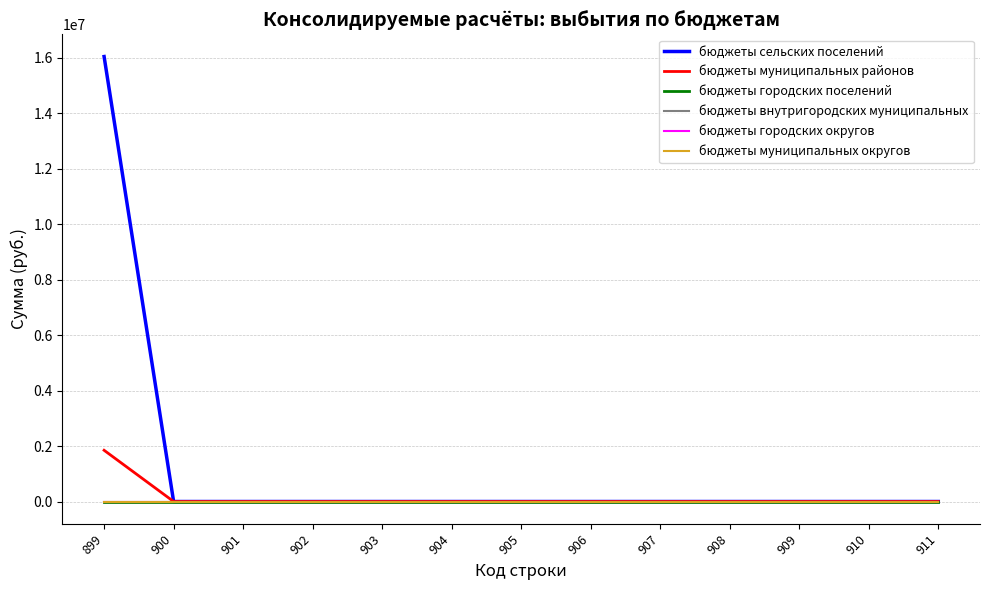

Is this an area chart (filled region under the line)?

No